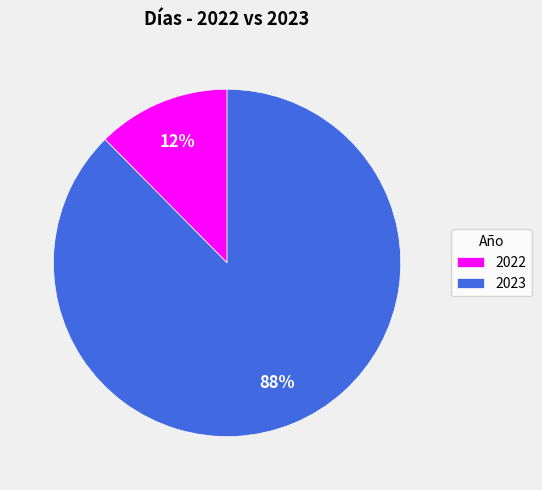

Which has a higher value, 2023 or 2022?

2023